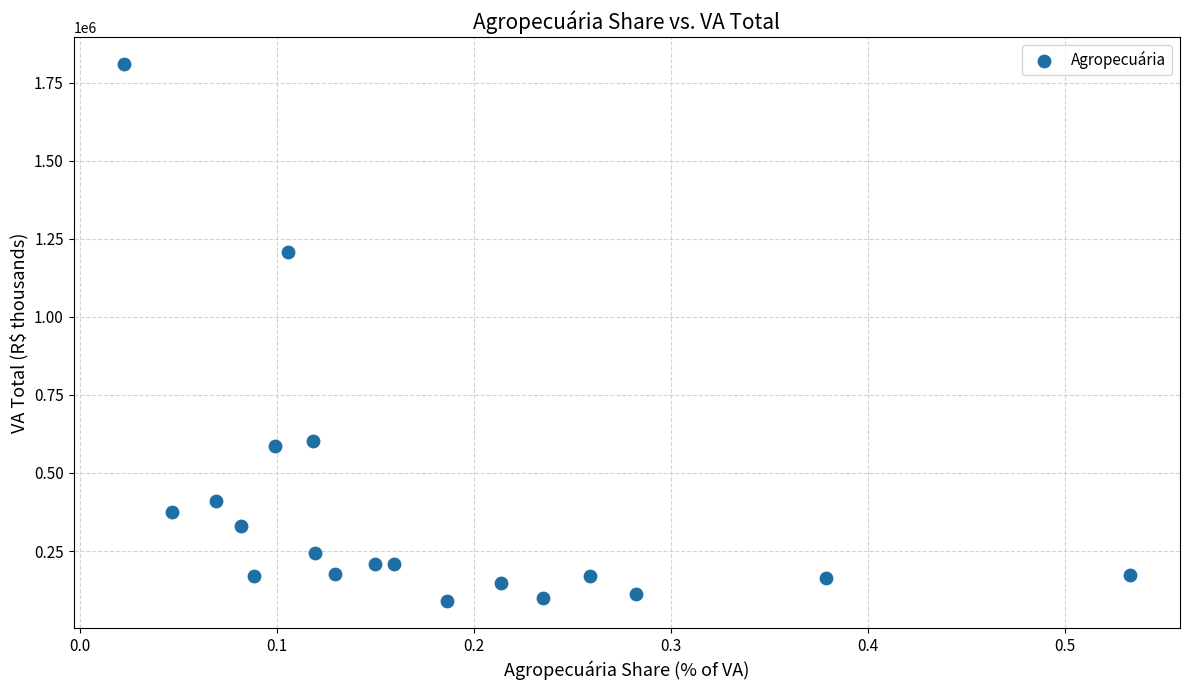

What is the range of Y values (max minus min)?

1720145.1